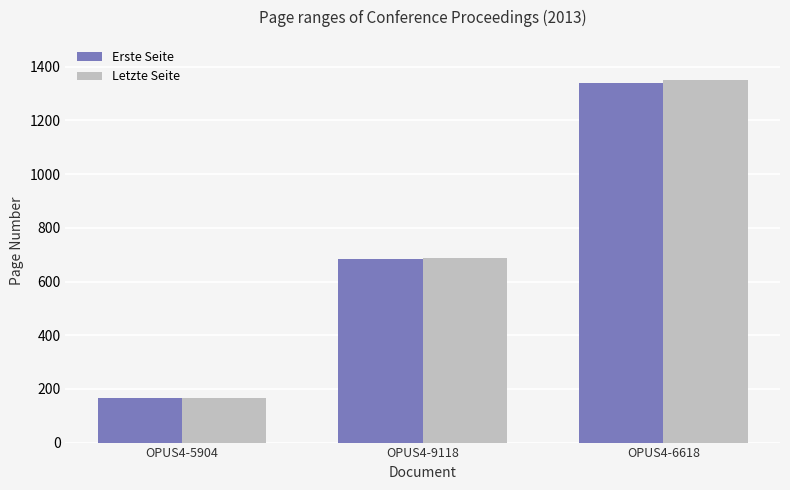

Reading left to right, transcribe all the data shown in this chart.

Erste Seite: 165	685	1340
Letzte Seite: 167	689	1350